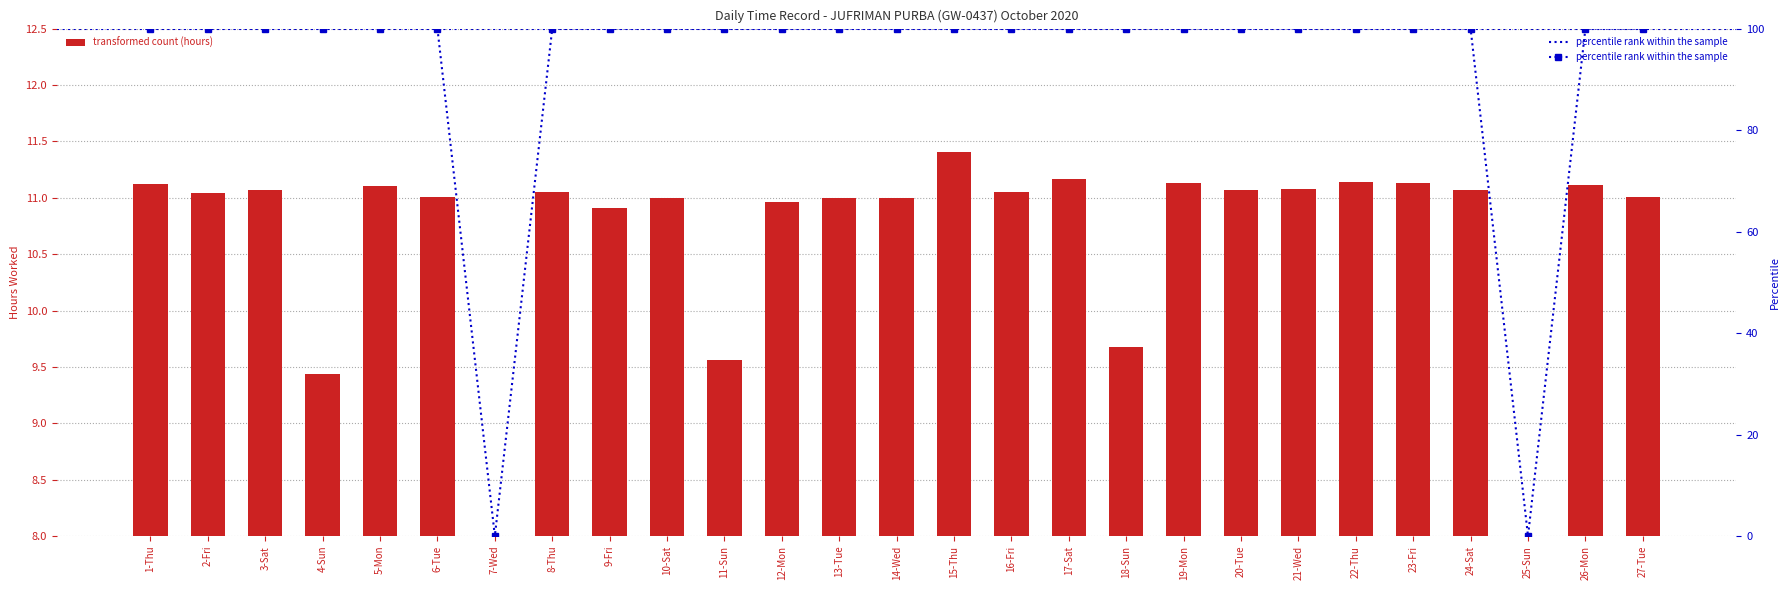

What is the difference between the second highest and second lowest values in the transformed count (hours) series?

11.2